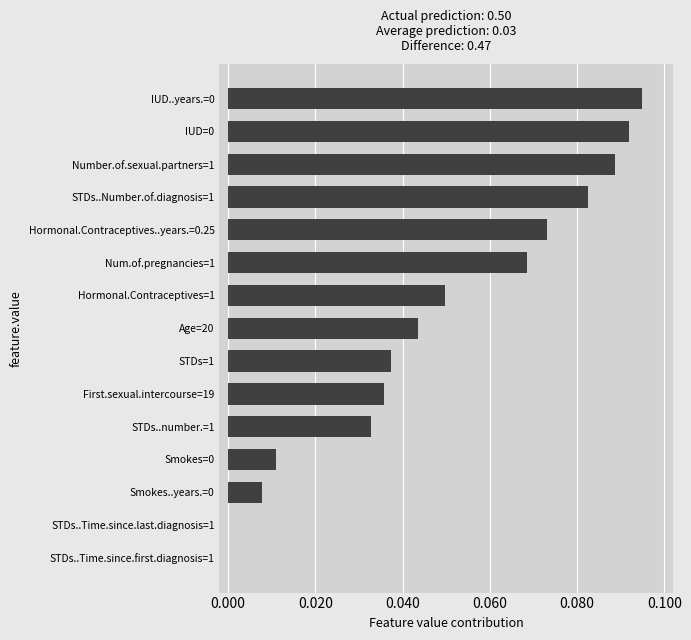

Which has a higher value, Smokes=0 or Number.of.sexual.partners=1?

Number.of.sexual.partners=1